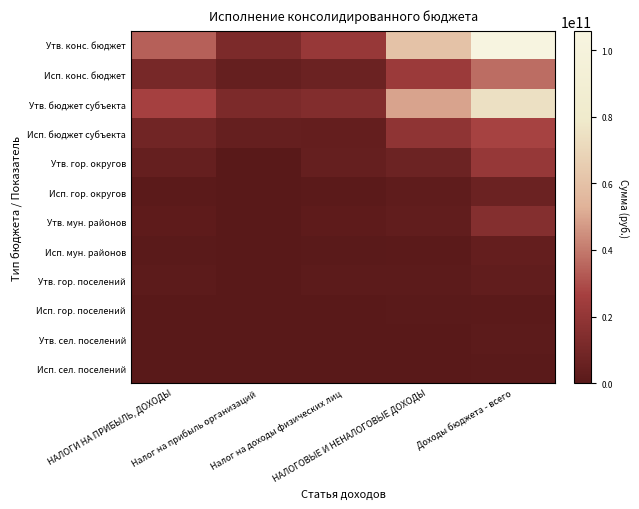

How many series are shown in this chart?

12